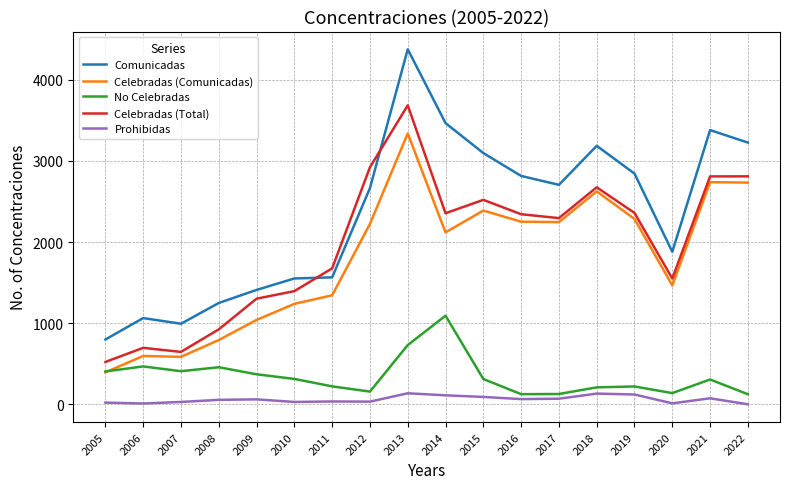

Which category has the highest value in the Celebradas (Total) series?

2013